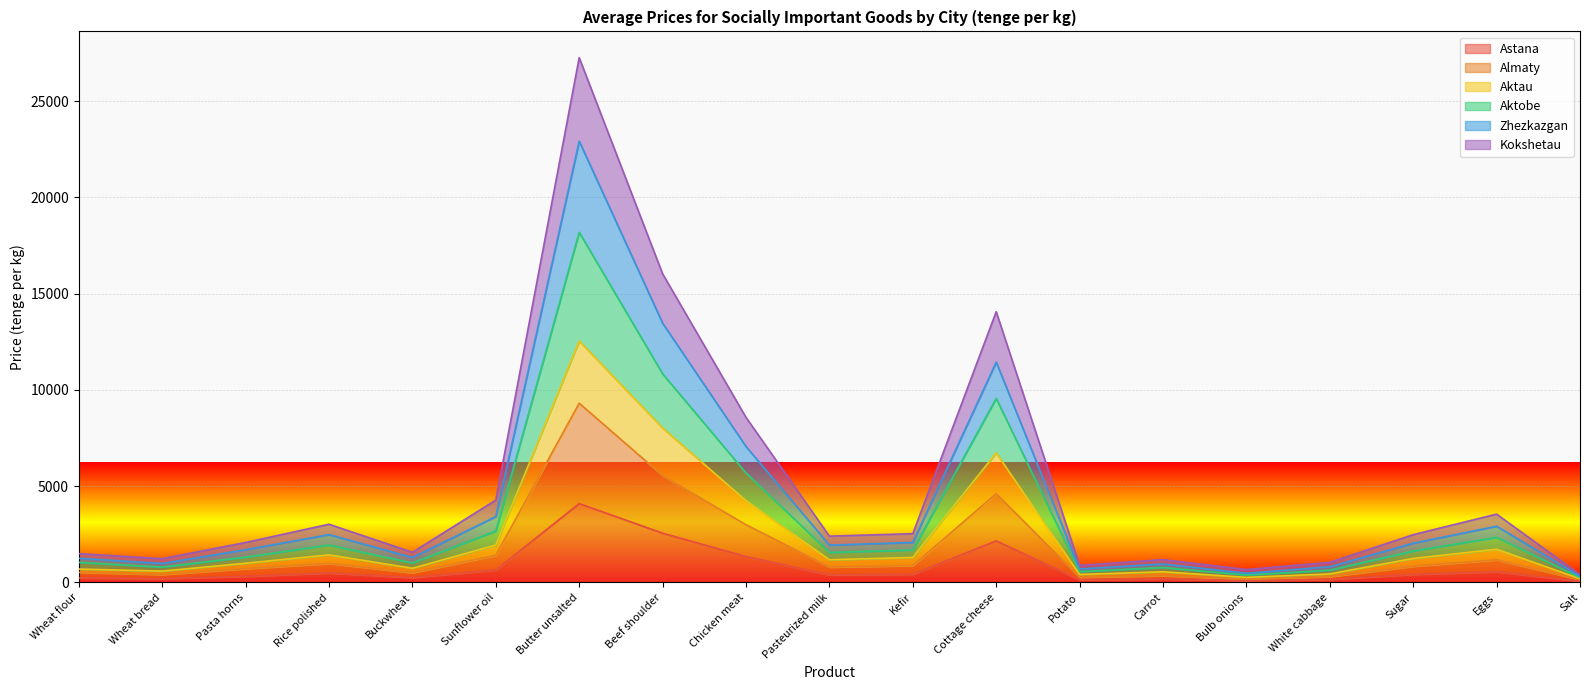

What is the total value across all series at Rice polished?

3026